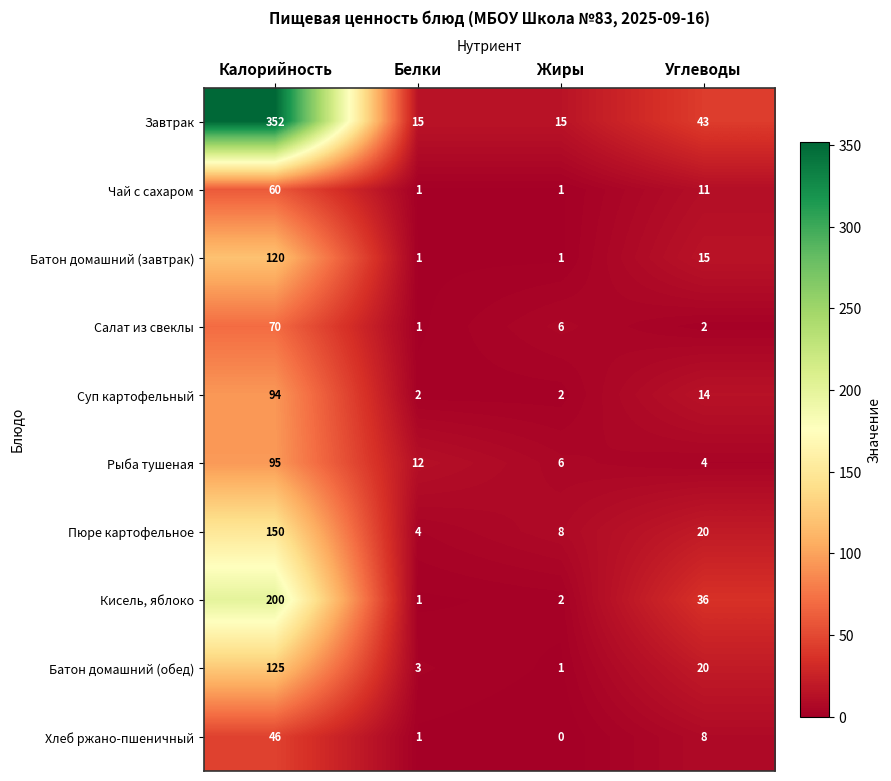

How many distinct data groups are displayed?

10